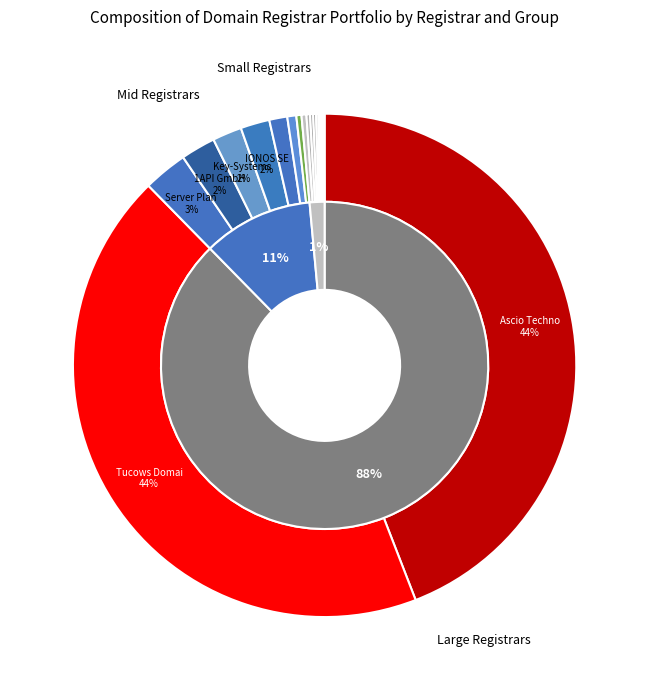

What percentage do SafeBrands SAS and eNom LLC together represent?

1.2%